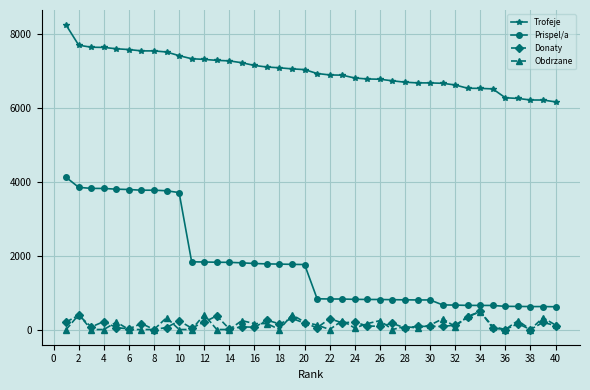

True or false: Prispel/a and Trofeje cross at least once.

False